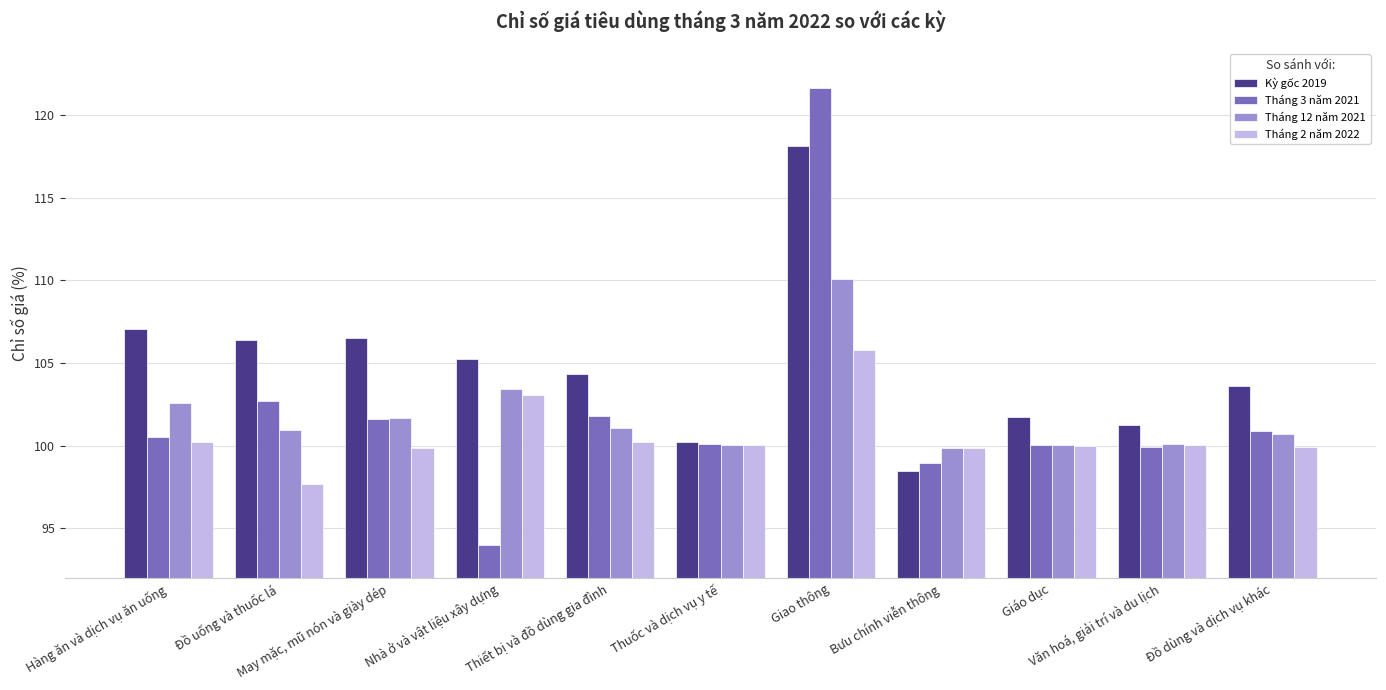

What is the average value of the Tháng 3 năm 2021 series?

102.0